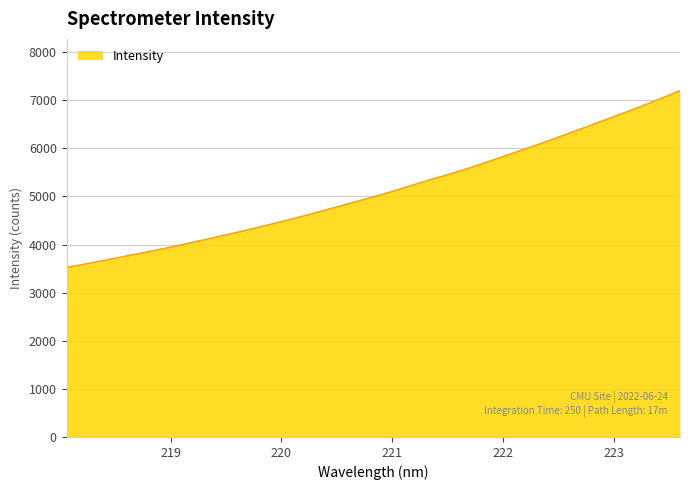

What is the minimum value shown in the chart?

3523.0